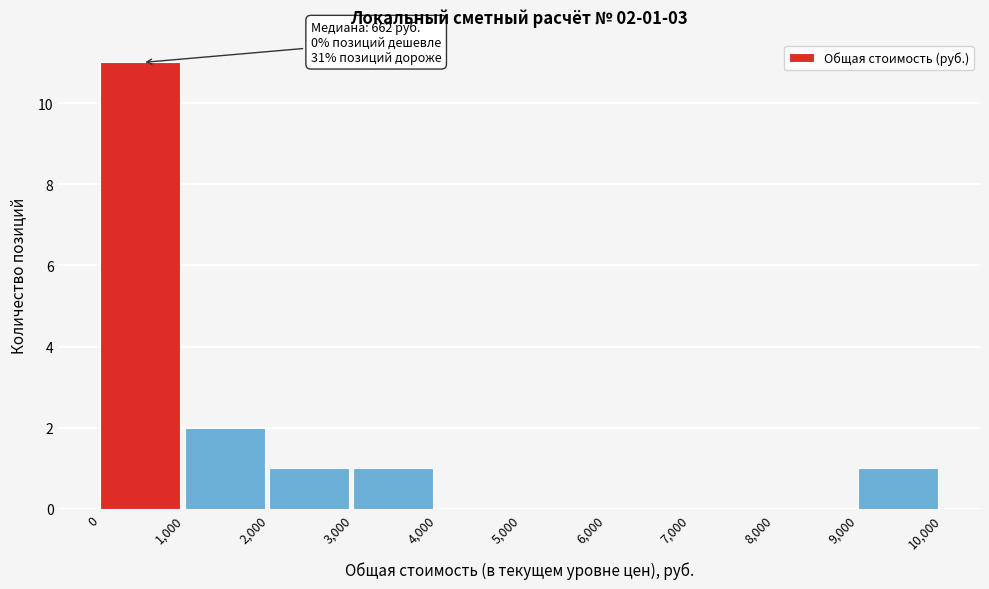

Which range on the x-axis has the tallest bar?

0 to 1,000